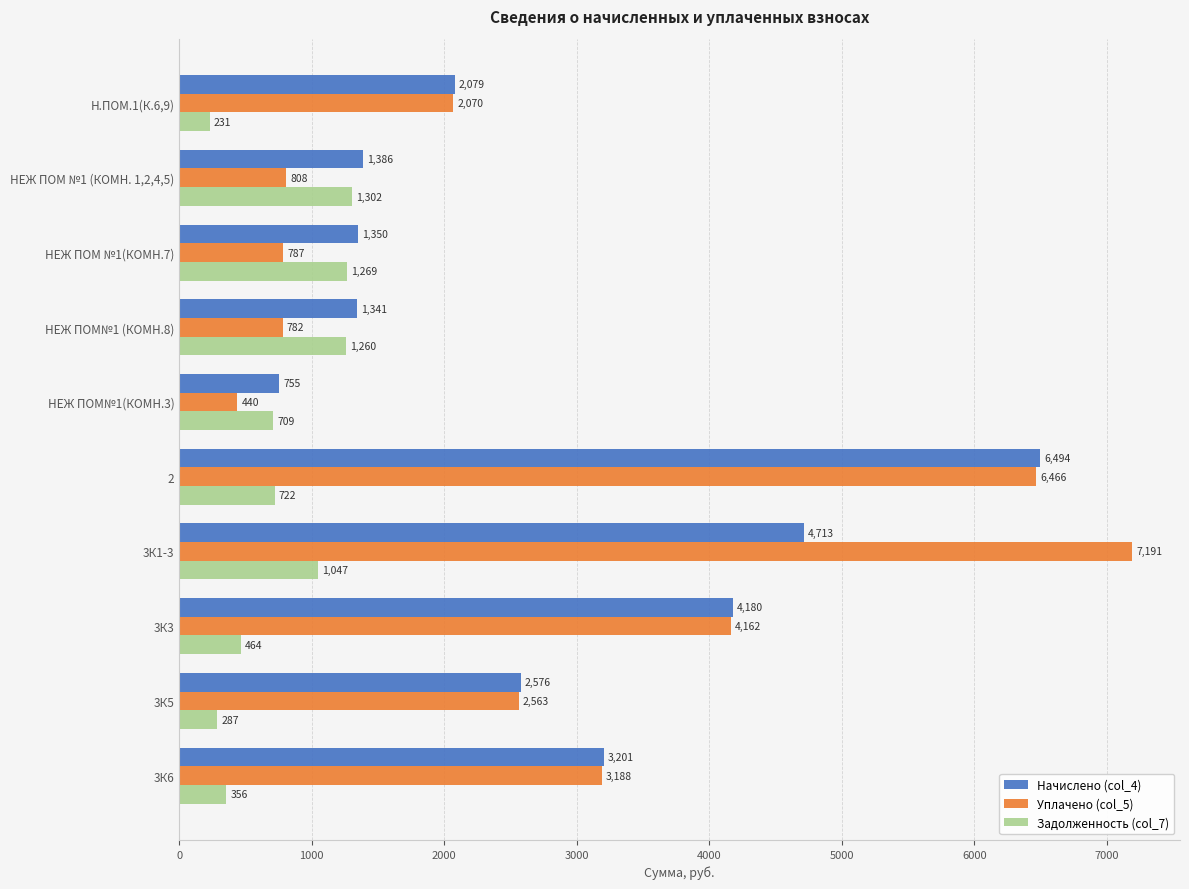

The value of Начислено (col_4) at Н.ПОМ.1(К.6,9) is 632.7. True or false?

False